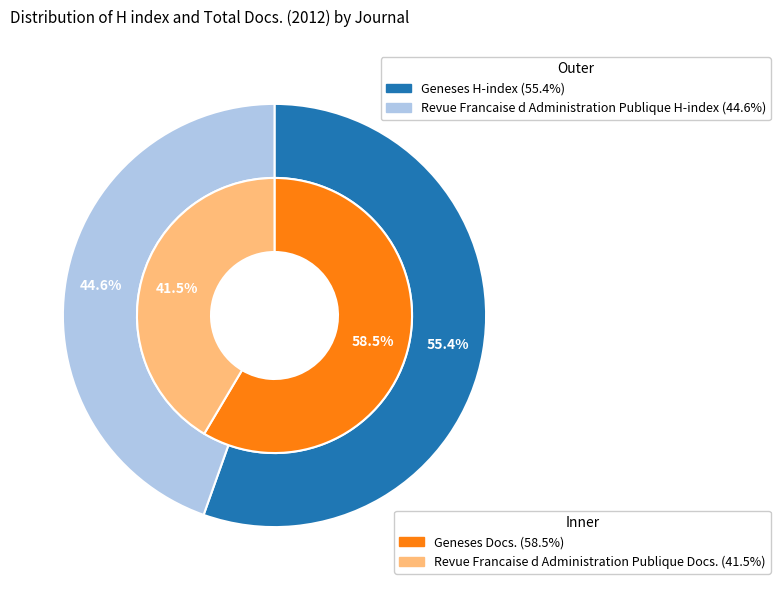

True or false: Geneses accounts for 55% of the total.

True